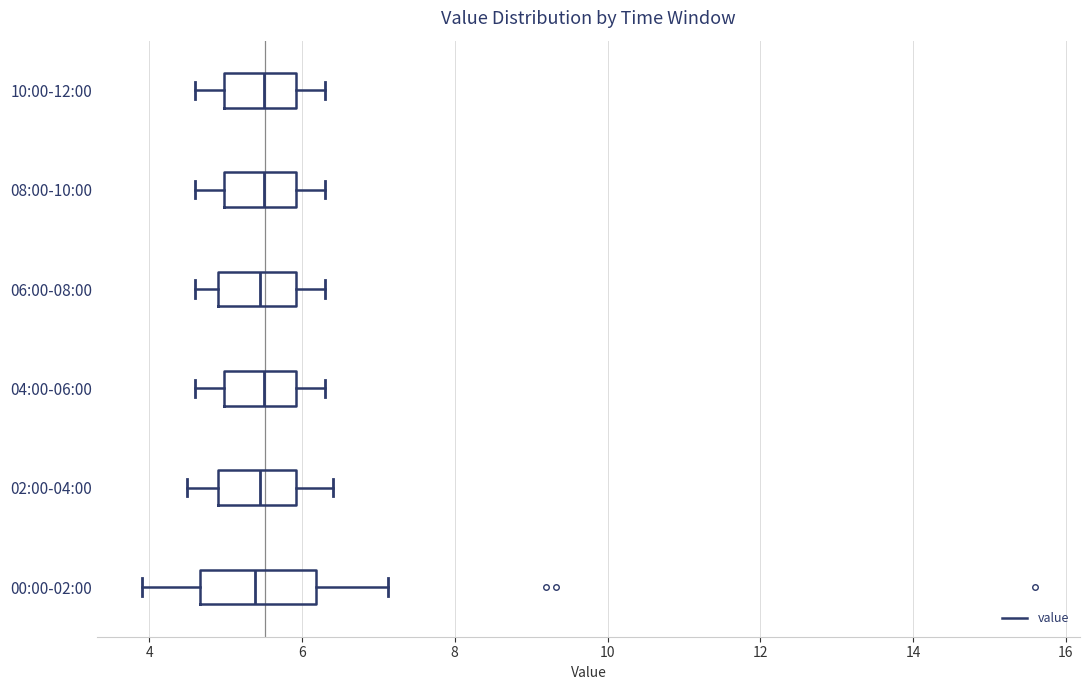

Which box is the widest, from its left edge to its right edge?

00:00-02:00